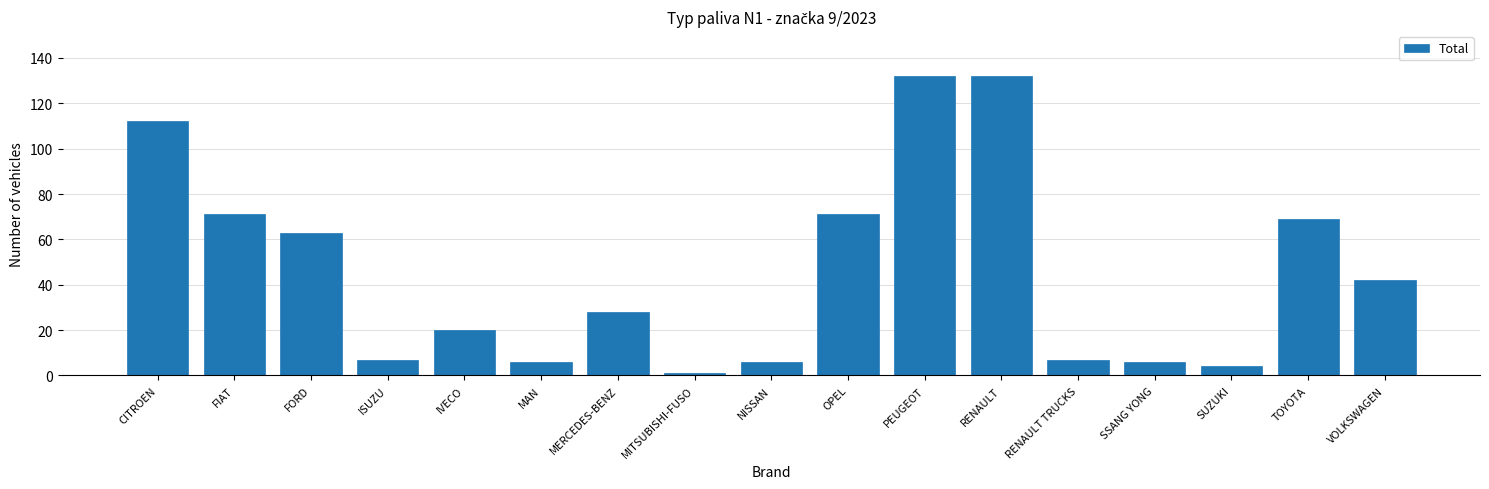

Reading left to right, list all the values displayed in this chart.

CITROEN=112	FIAT=71	FORD=63	ISUZU=7	IVECO=20	MAN=6	MERCEDES-BENZ=28	MITSUBISHI-FUSO=1	NISSAN=6	OPEL=71	PEUGEOT=132	RENAULT=132	RENAULT TRUCKS=7	SSANG YONG=6	SUZUKI=4	TOYOTA=69	VOLKSWAGEN=42